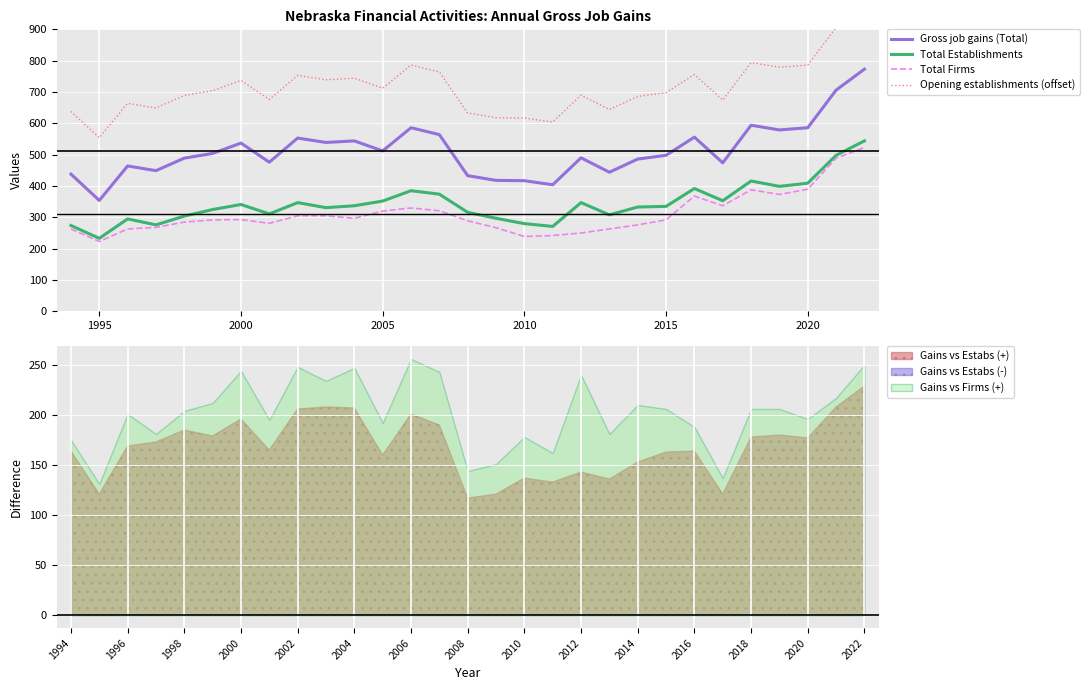

Reading right to left, extract all data points from this chart.

Gross job gains (Total): 773	706	586	579	594	474	556	498	486	444	490	404	417	418	433	564	586	512	544	539	553	476	537	504	489	449	464	354	438
Total Establishments: 544	498	409	399	416	353	392	335	333	308	347	271	280	297	316	374	385	352	337	331	347	311	341	325	304	276	295	233	274
Total Firms: 523	489	390	373	388	337	368	292	276	263	250	242	239	267	289	321	330	320	297	305	305	281	293	292	285	268	263	223	263
Opening establishments (offset): 973	906	786	779	794	674	756	698	686	644	690	604	617	618	633	764	786	712	744	739	753	676	737	704	689	649	664	554	638